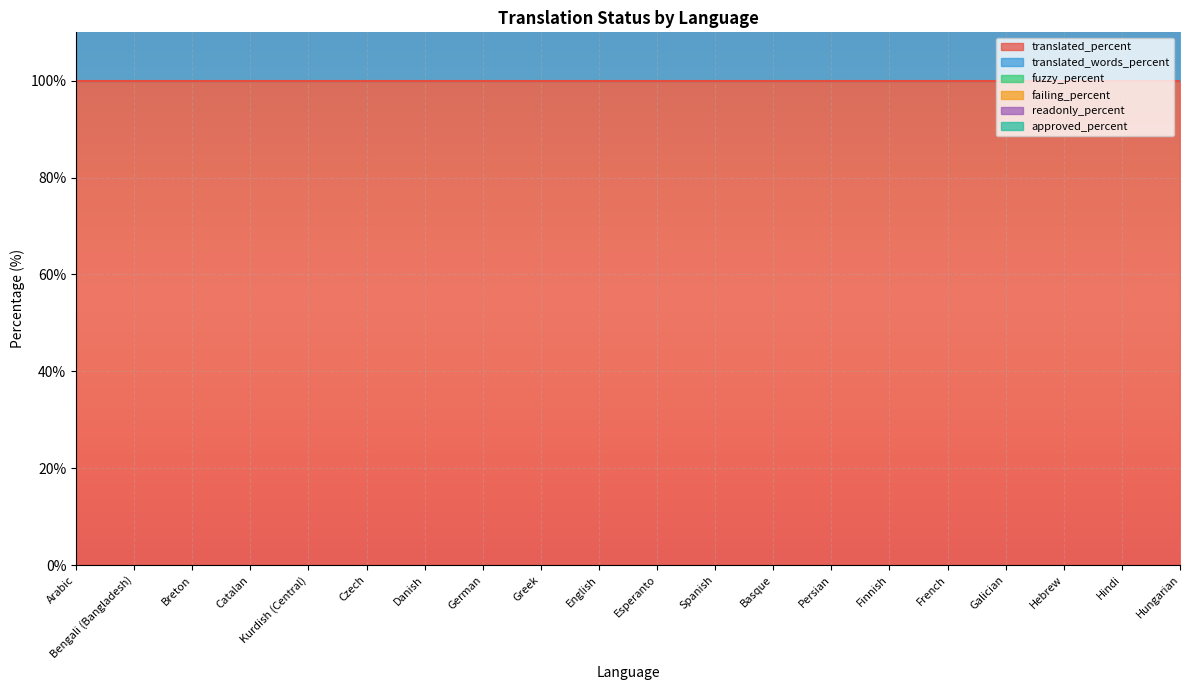

Which series changed the most between Greek and Finnish?

translated_percent